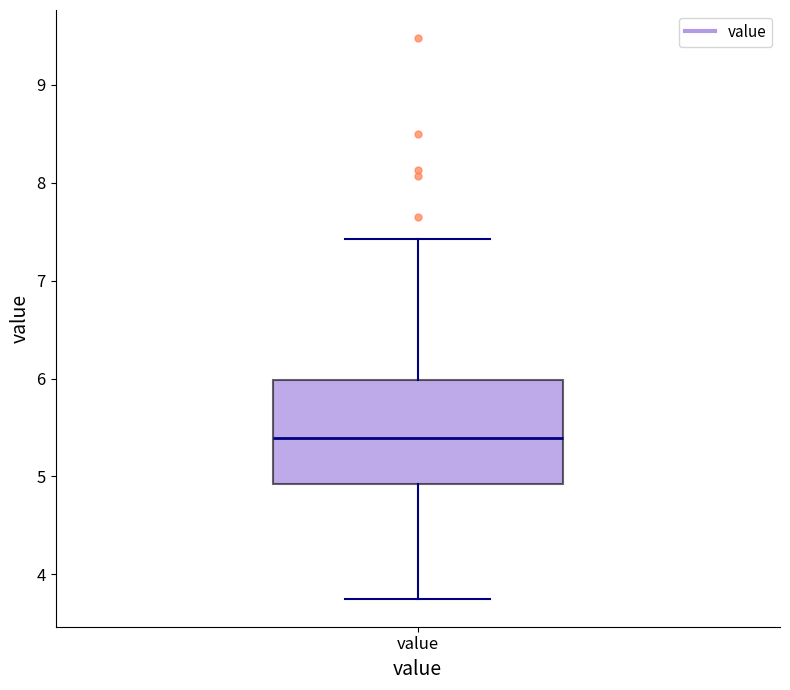

Where is the upper edge of the box for value on the y-axis? The values are not printed on the chart, so give them approximately, as read against the axis.

6.0